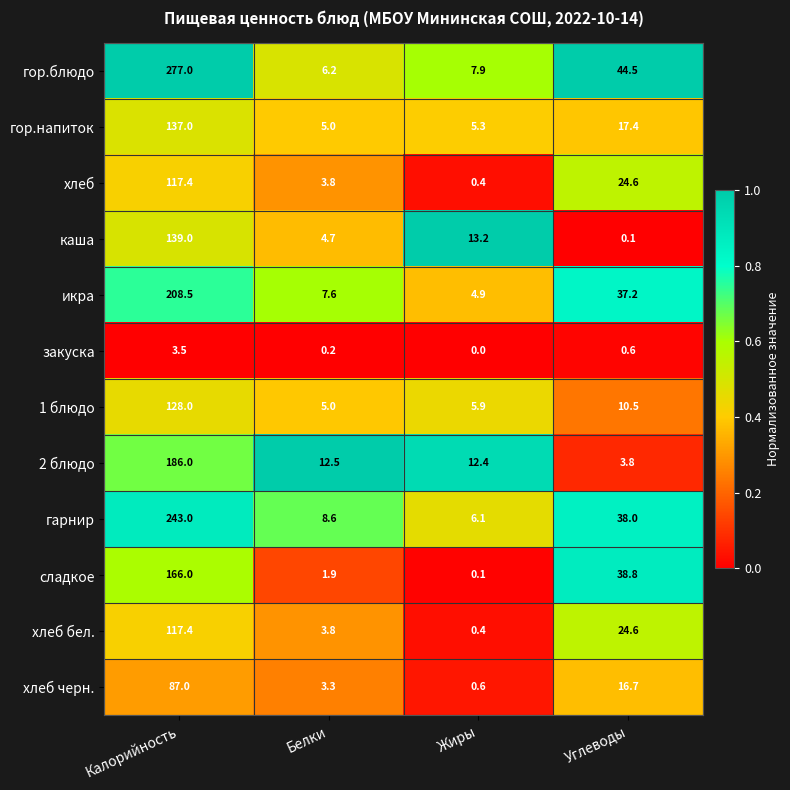

What is the sum of all гор.напиток values?

164.7